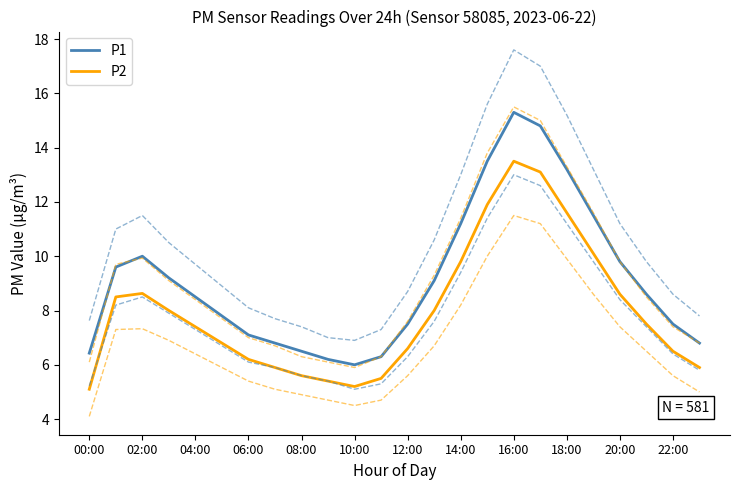

True or false: P2 and P1 cross at least once.

False